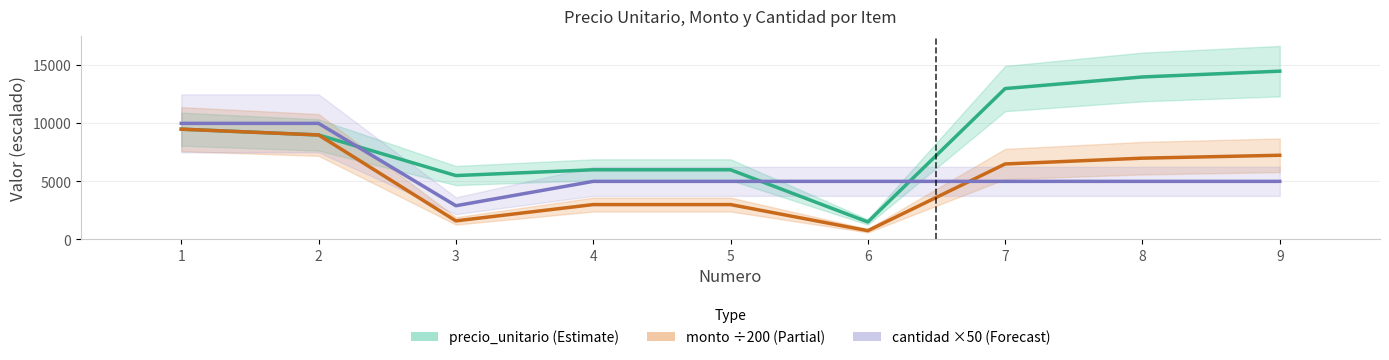

How many data points in cantidad (×50) are above 5000?

2